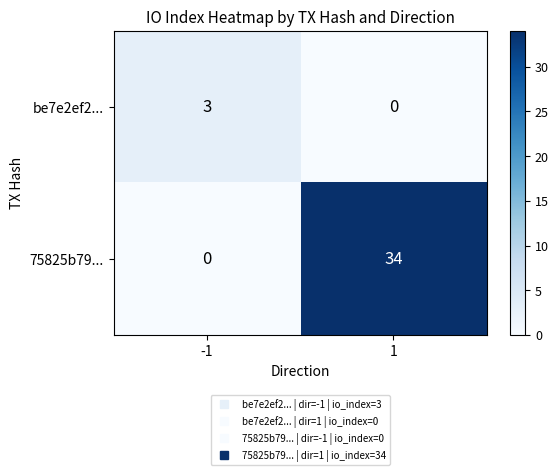

Reading right to left, transcribe all the data shown in this chart.

be7e2ef2...: 0	3
75825b79...: 34	0